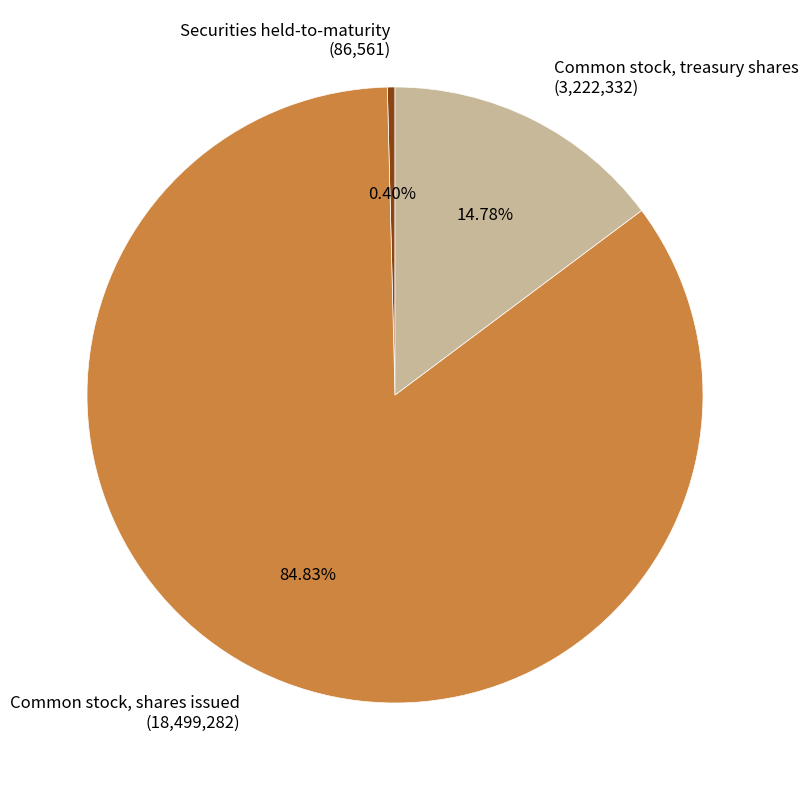

What is the smallest slice in the pie chart?

Securities held-to-maturity